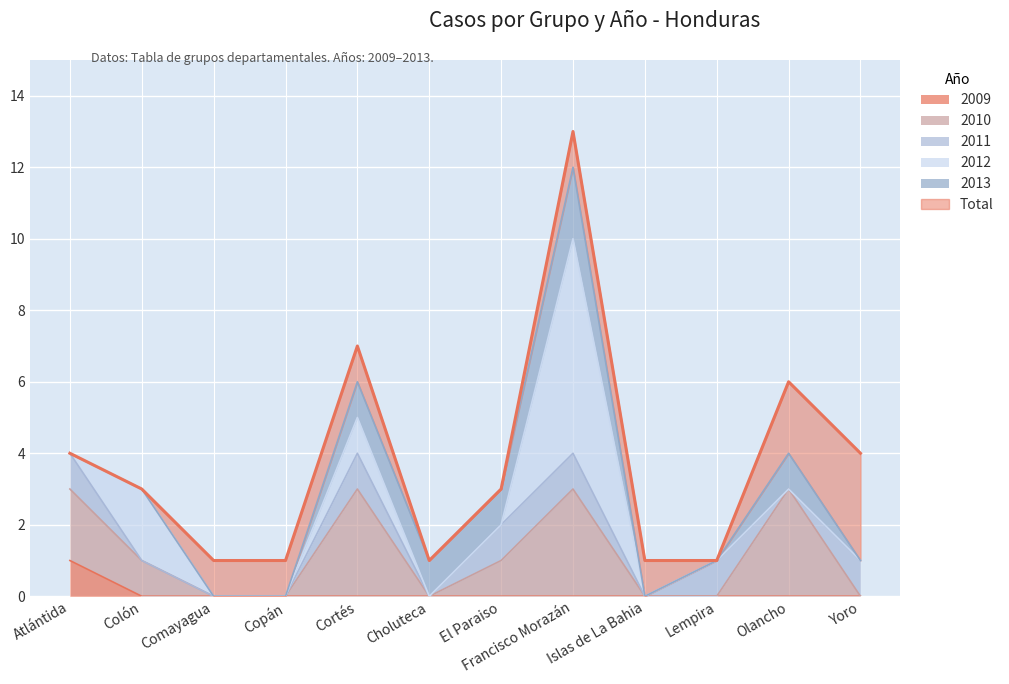

Where is 2009 nearest to the value 0?

Colón